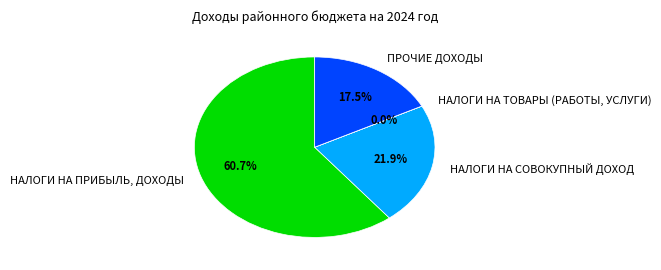

Which slice is the largest?

НАЛОГИ НА ПРИБЫЛЬ, ДОХОДЫ